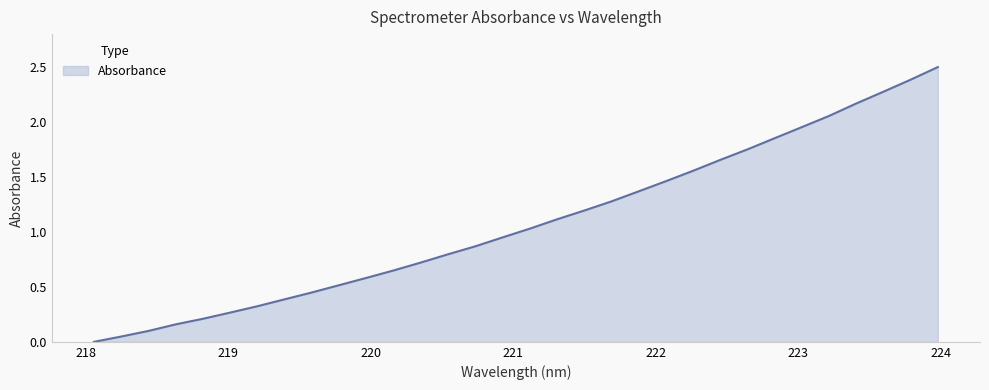

What is the greatest value displayed?

2.5